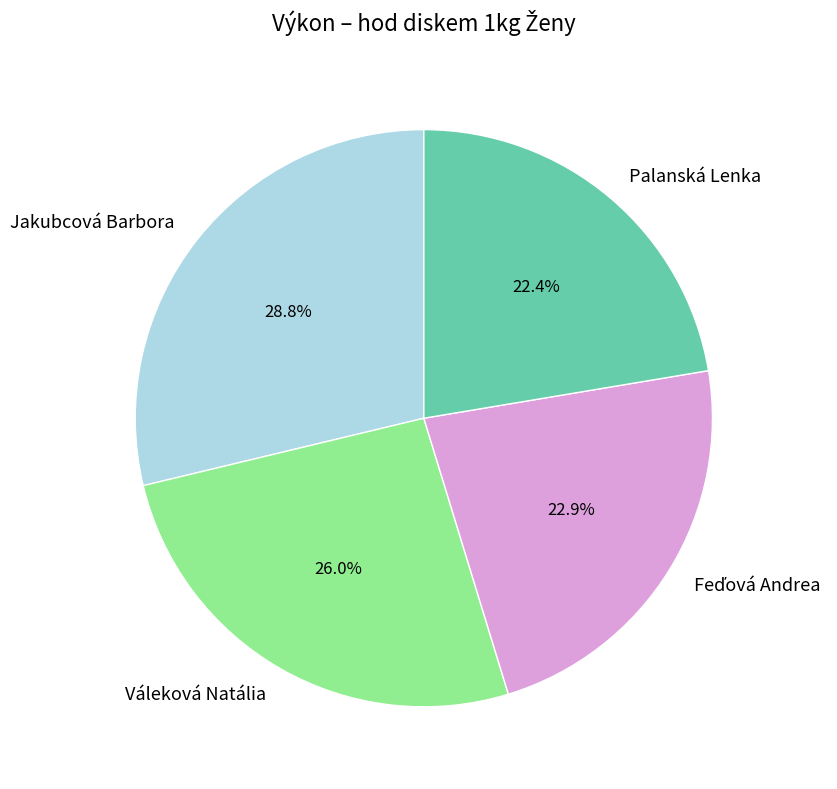

Is the sum of Váleková Natália and Palanská Lenka greater than half?

No